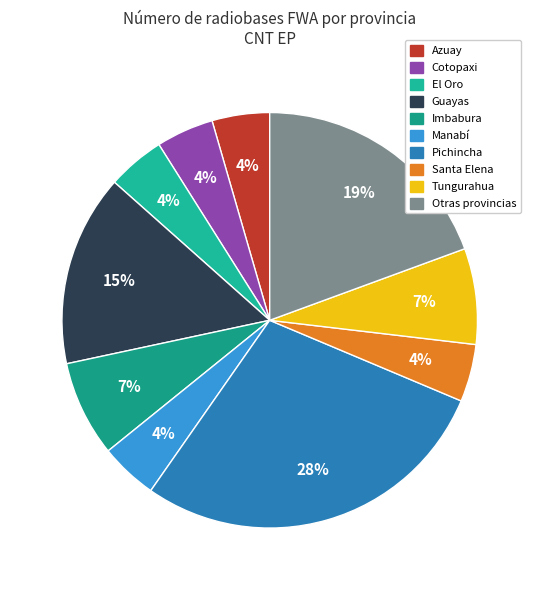

Count the number of slices in the pie.

10